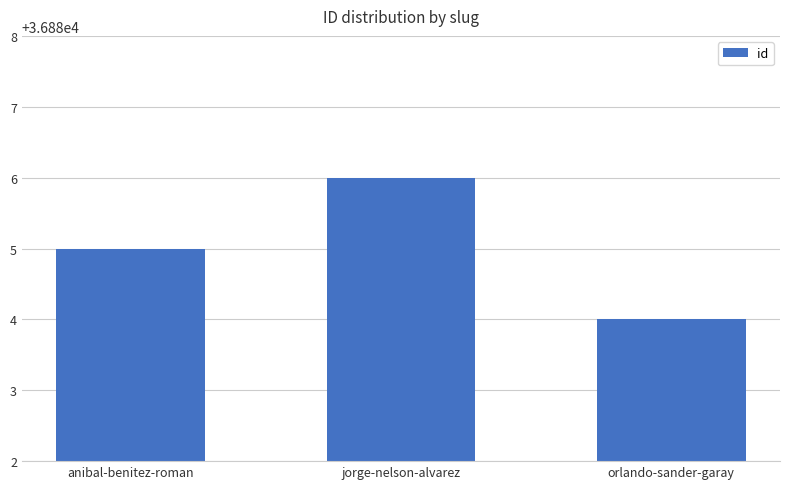

Rank the categories by value from lowest to highest.

orlando-sander-garay, anibal-benitez-roman, jorge-nelson-alvarez